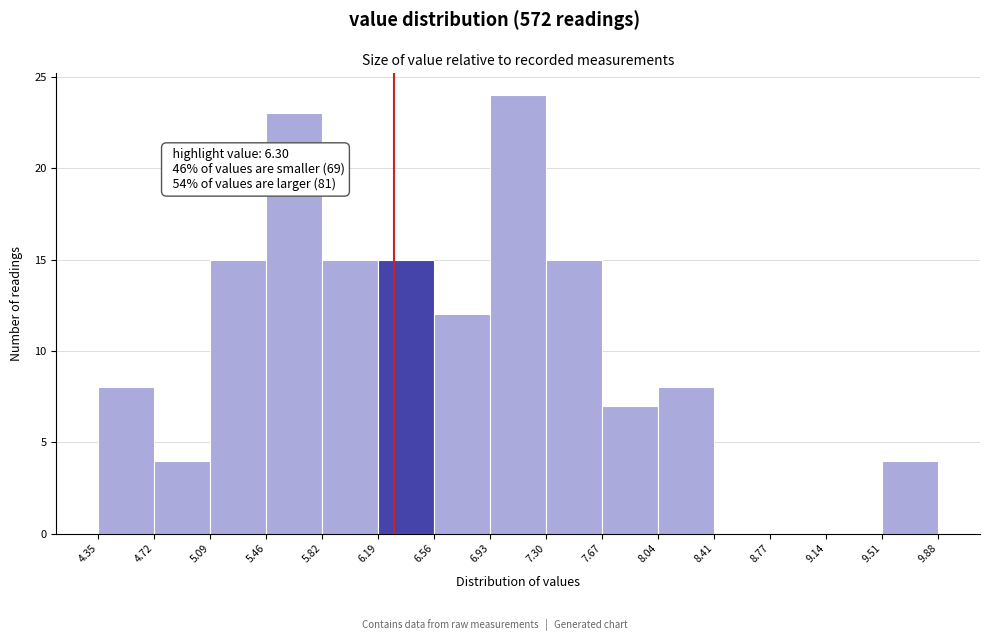

Which range on the x-axis has the tallest bar?

6.93 to 7.30